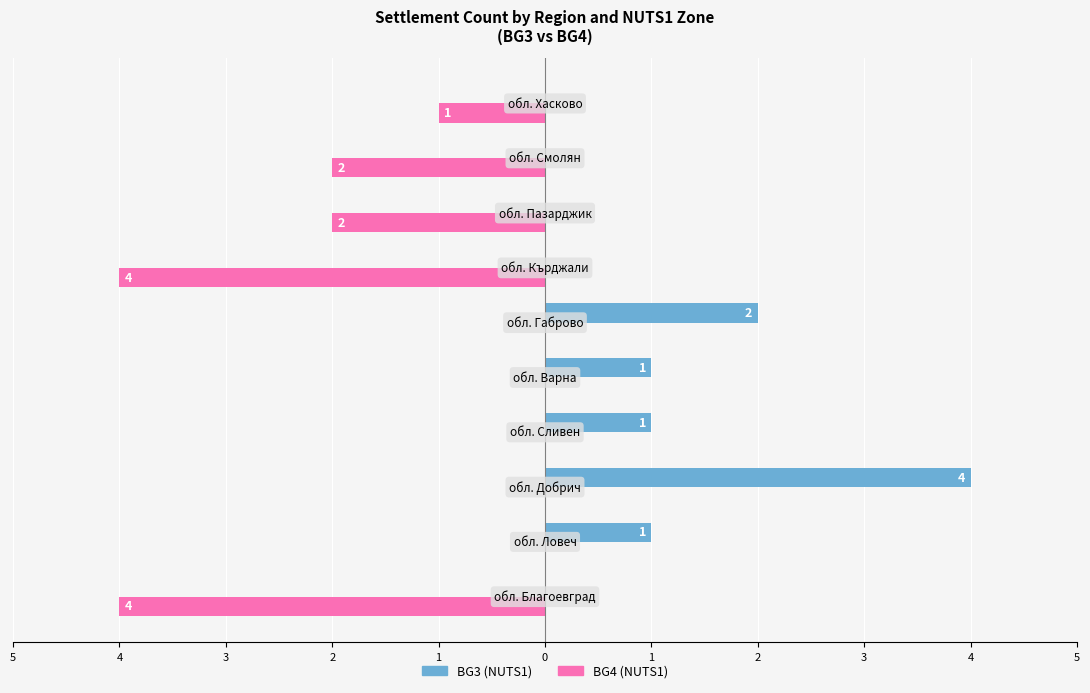

At how many categories does at least one series exceed 3?

1